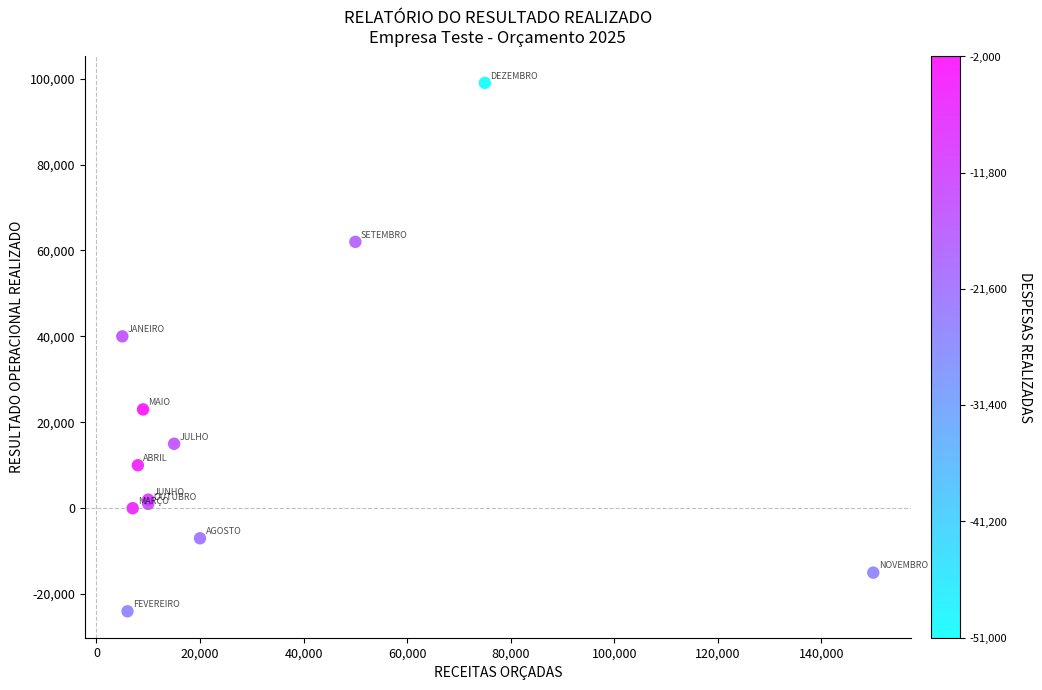

What Y value in the scatter plot is closest to 37500?

40000